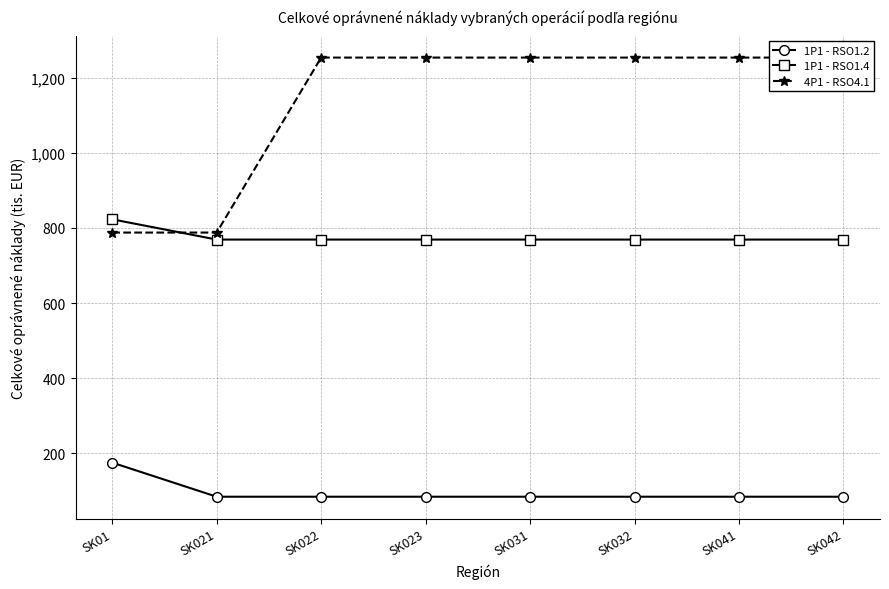

True or false: 1P1 - RSO1.4 has a value of 768.9 at SK023.

True